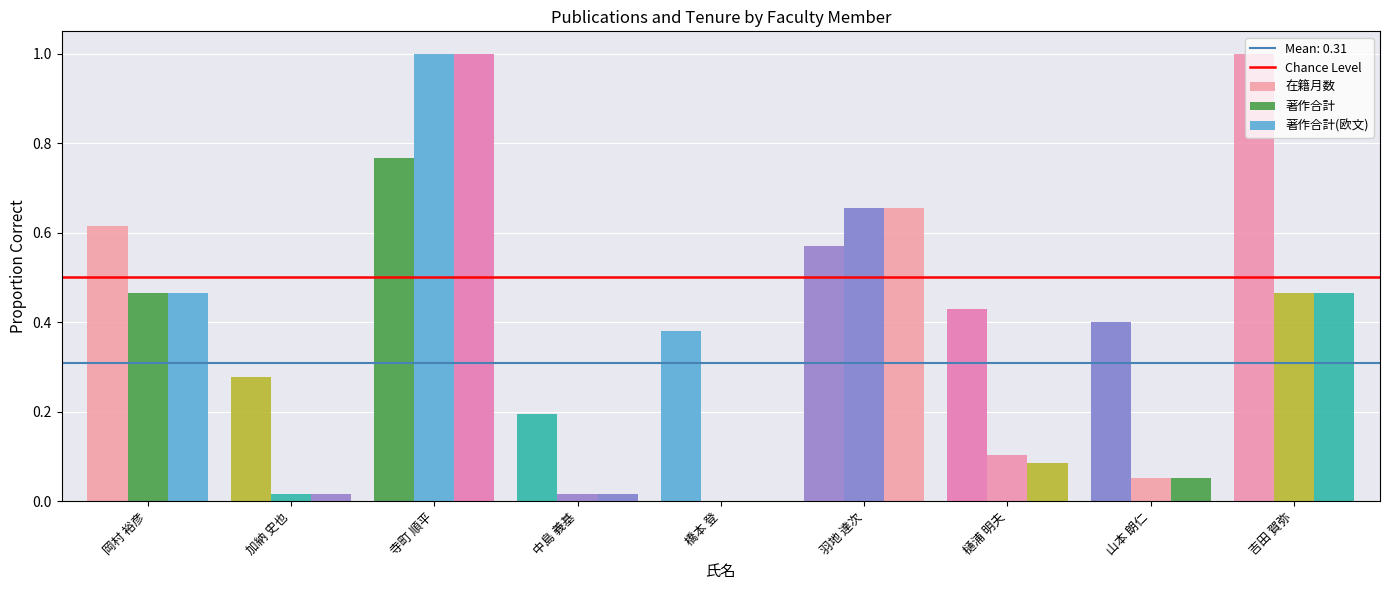

How many groups of bars are there?

9